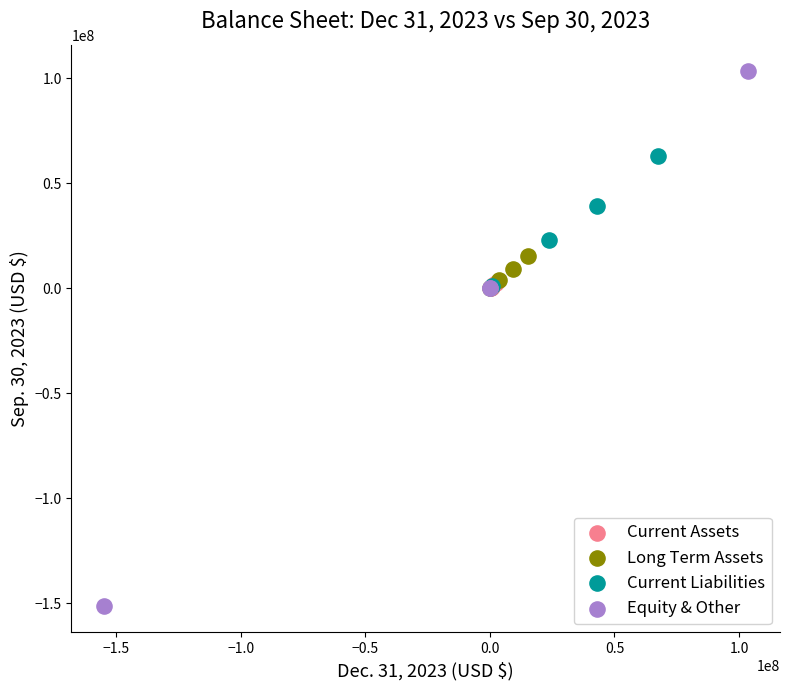

Which series reaches the minimum Y coordinate?

Equity & Other